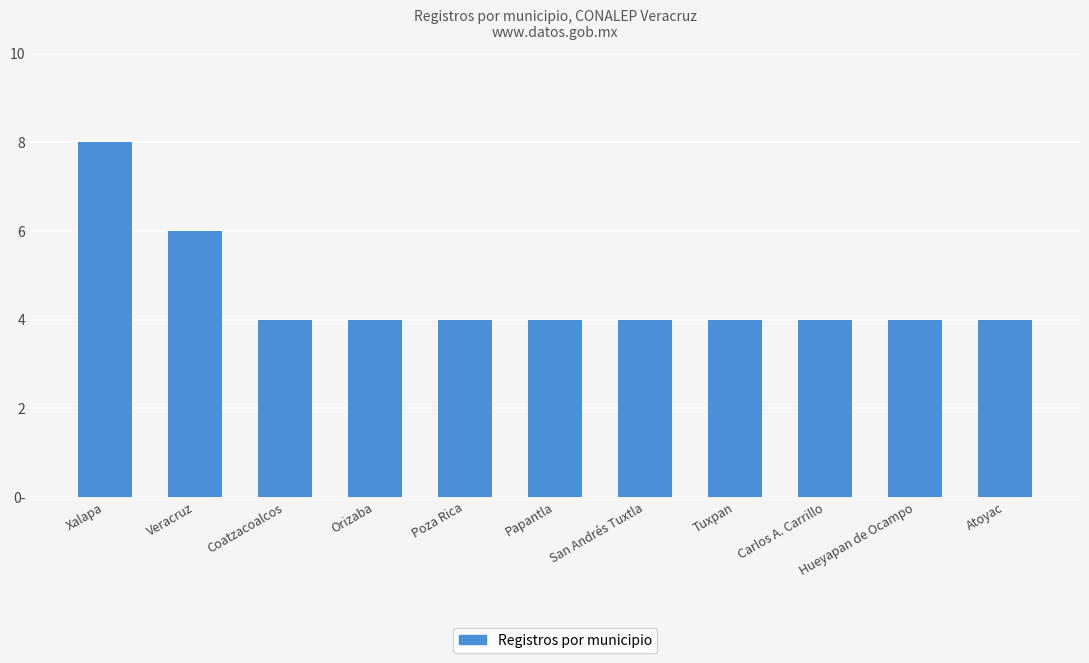

Does the chart contain stacked bars?

No